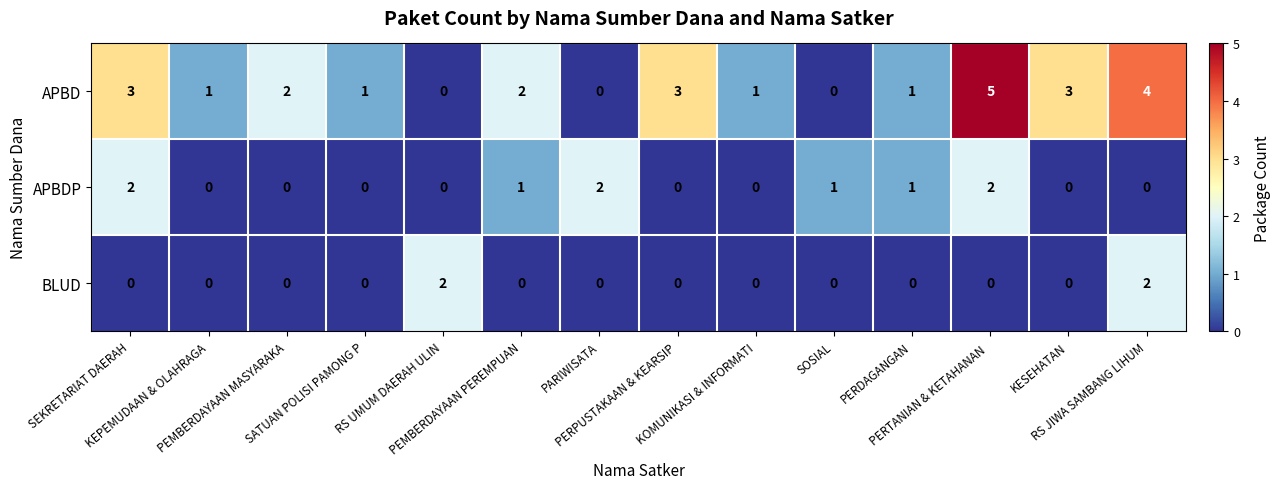

Rank the series by their average value, from lowest to highest.

BLUD, APBDP, APBD